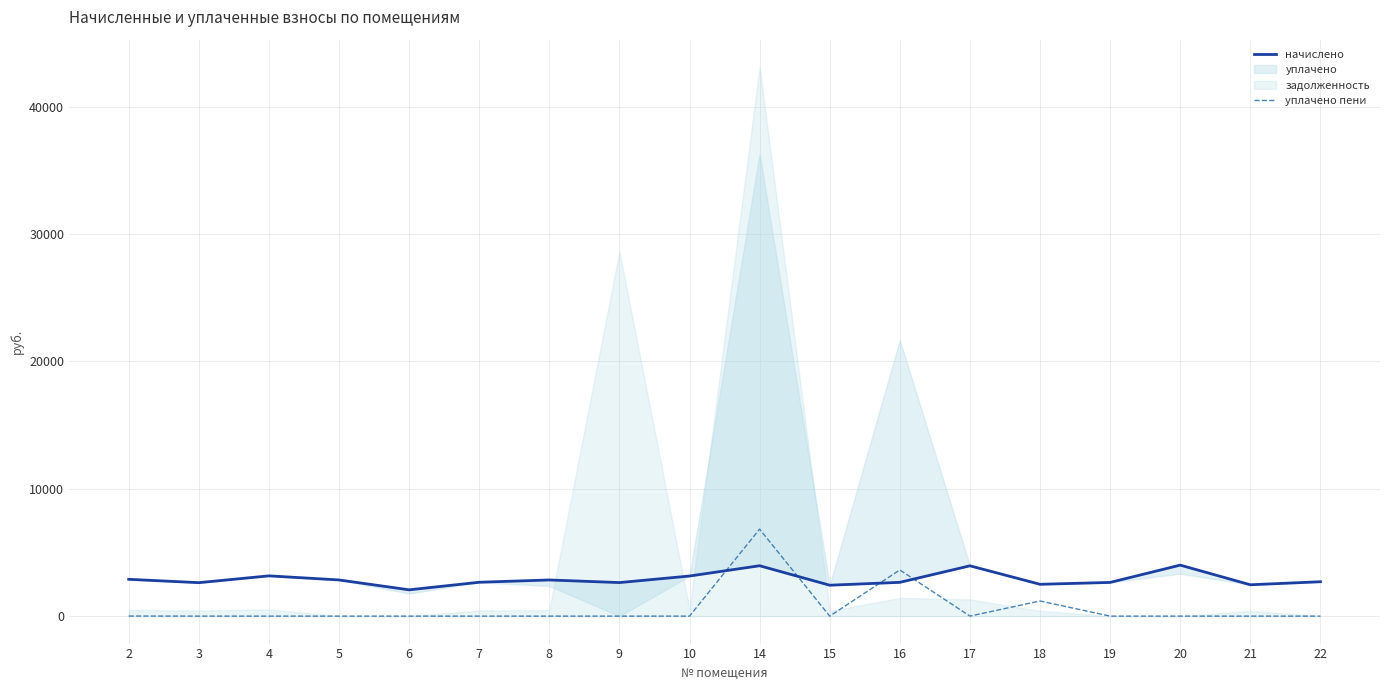

The value of уплачено пени at 5 is 0.0. True or false?

True